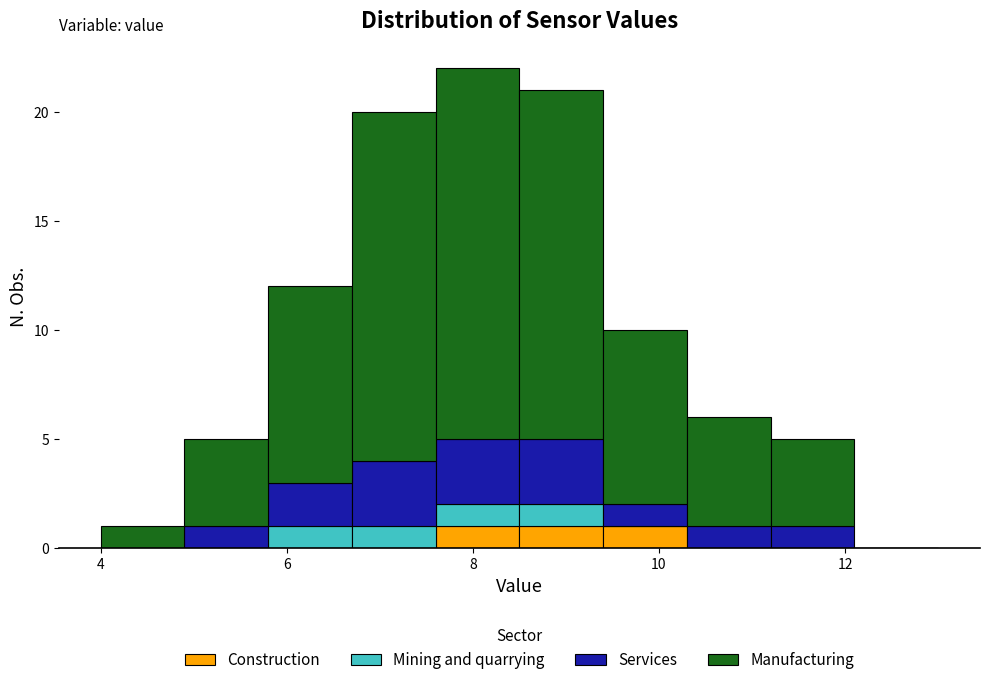

Reading left to right, list every stacked bar in this chart as the range it spans on the x-axis followed by its total height. Neither the bar edges nor the heights are printed on the chart, so give them approximately, as read against the axes.

4.0 to 4.9: 1
4.9 to 5.8: 5
5.8 to 6.7: 12
6.7 to 7.6: 20
7.6 to 8.5: 22
8.5 to 9.4: 21
9.4 to 10.3: 10
10.3 to 11.2: 6
11.2 to 12.1: 5
12.1 to 13.0: 0